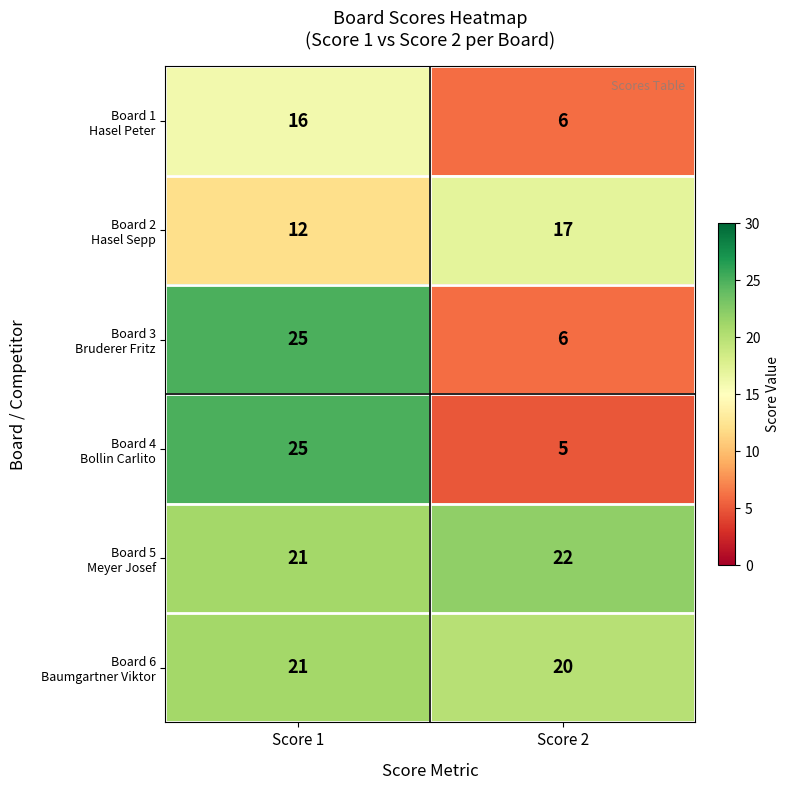

What is the total value across all series at Score 2?

76